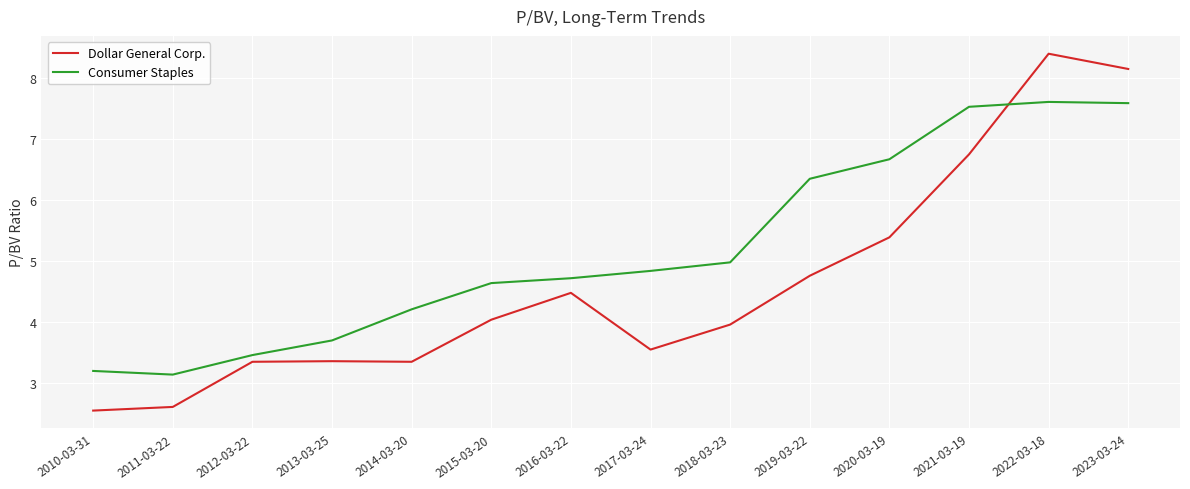

How many times do Consumer Staples and Dollar General Corp. cross each other?

1